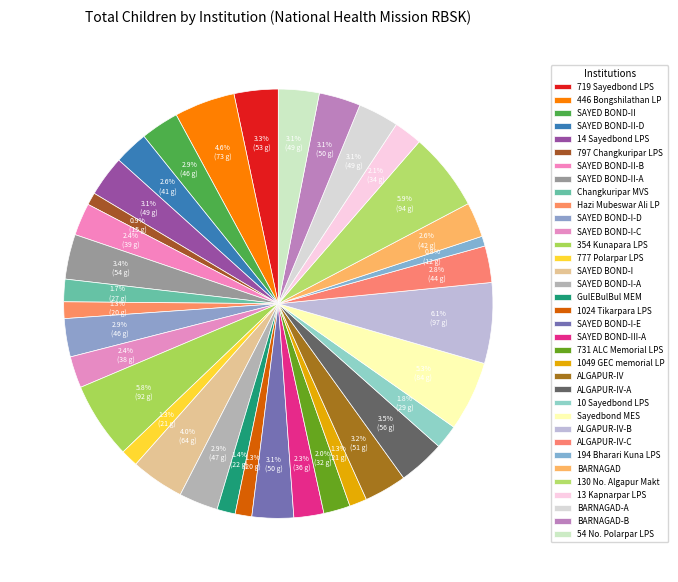

To the nearest percent, what is the combined percentage of SAYED BOND-II-B and ALGAPUR-IV-B?

9%